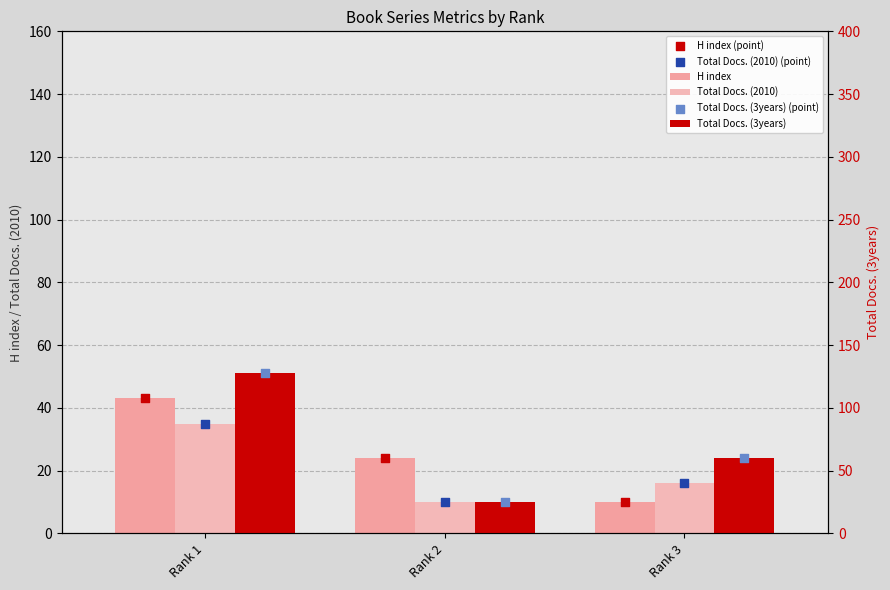

Is the value of Total Docs. (3years) at Rank 2 greater than the value of Total Docs. (2010) (point) at Rank 1?

No